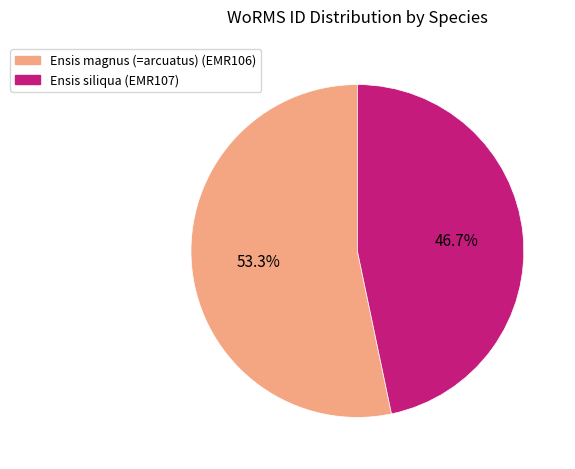

Which has a higher value, Ensis siliqua or Ensis magnus (=arcuatus)?

Ensis magnus (=arcuatus)